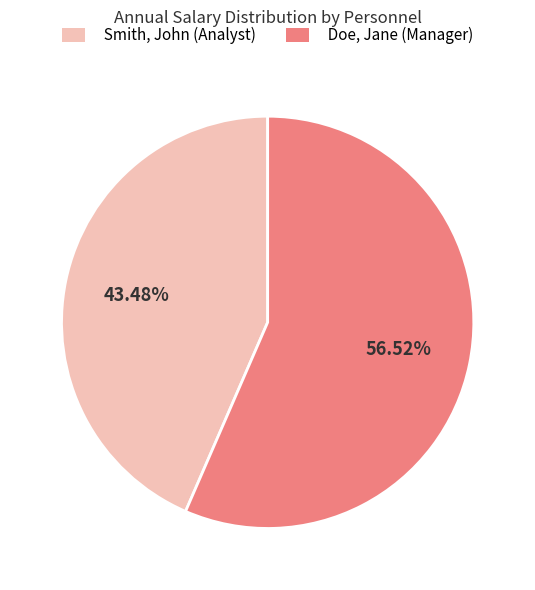

Which category has the biggest portion of the pie?

Doe, Jane (Manager)